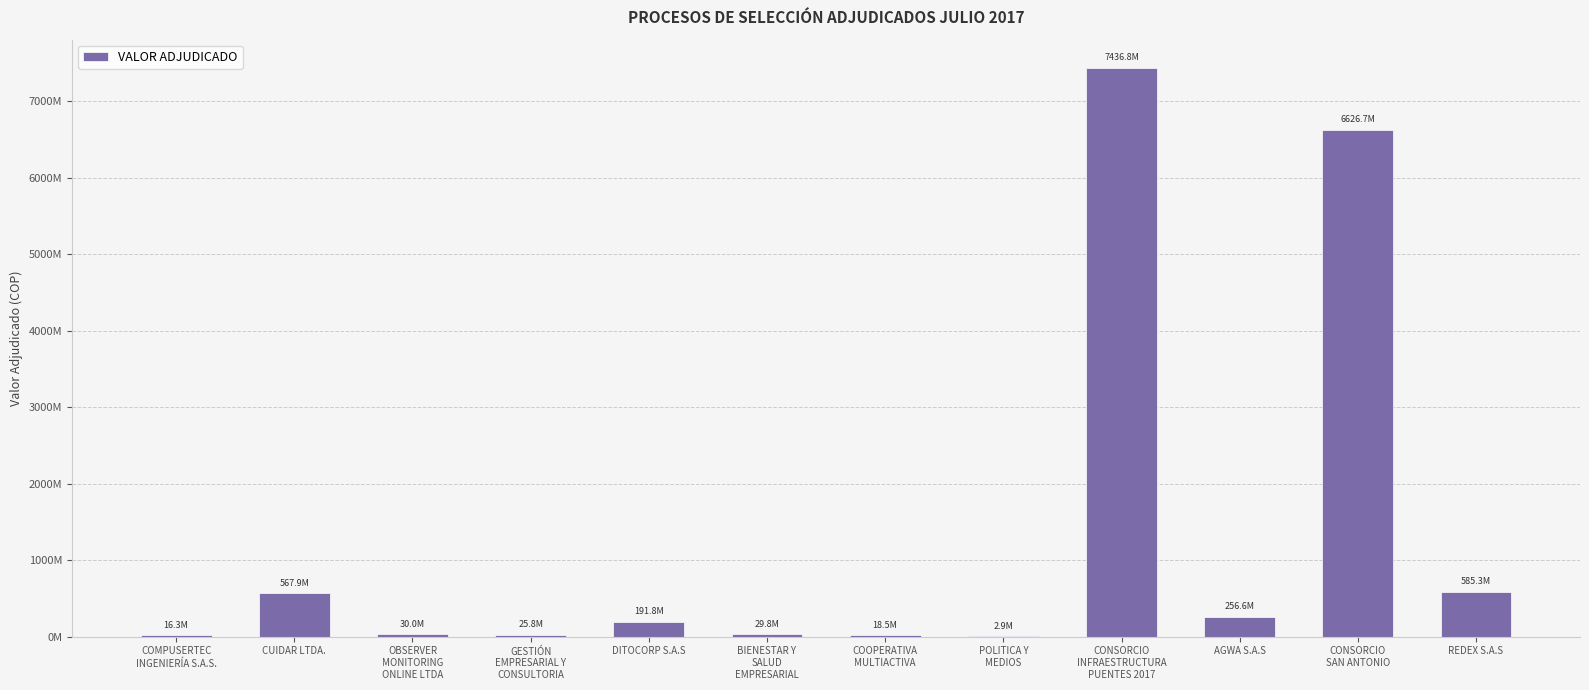

What is the difference between the maximum and minimum values?

7433868260